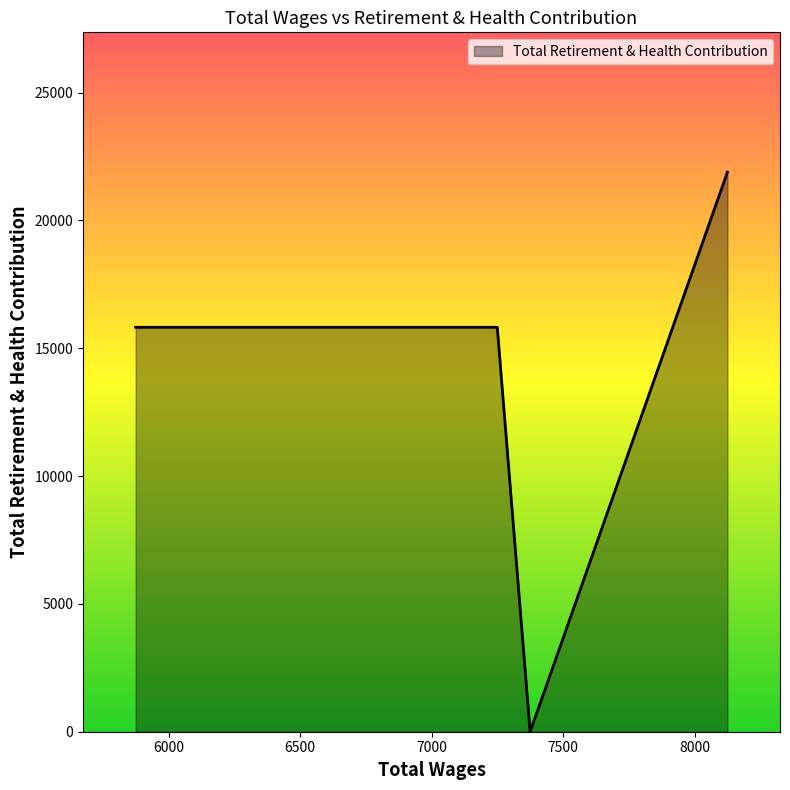

Approximately how many times larger is the value at 7250.0 compared to 7250.0?

1.0